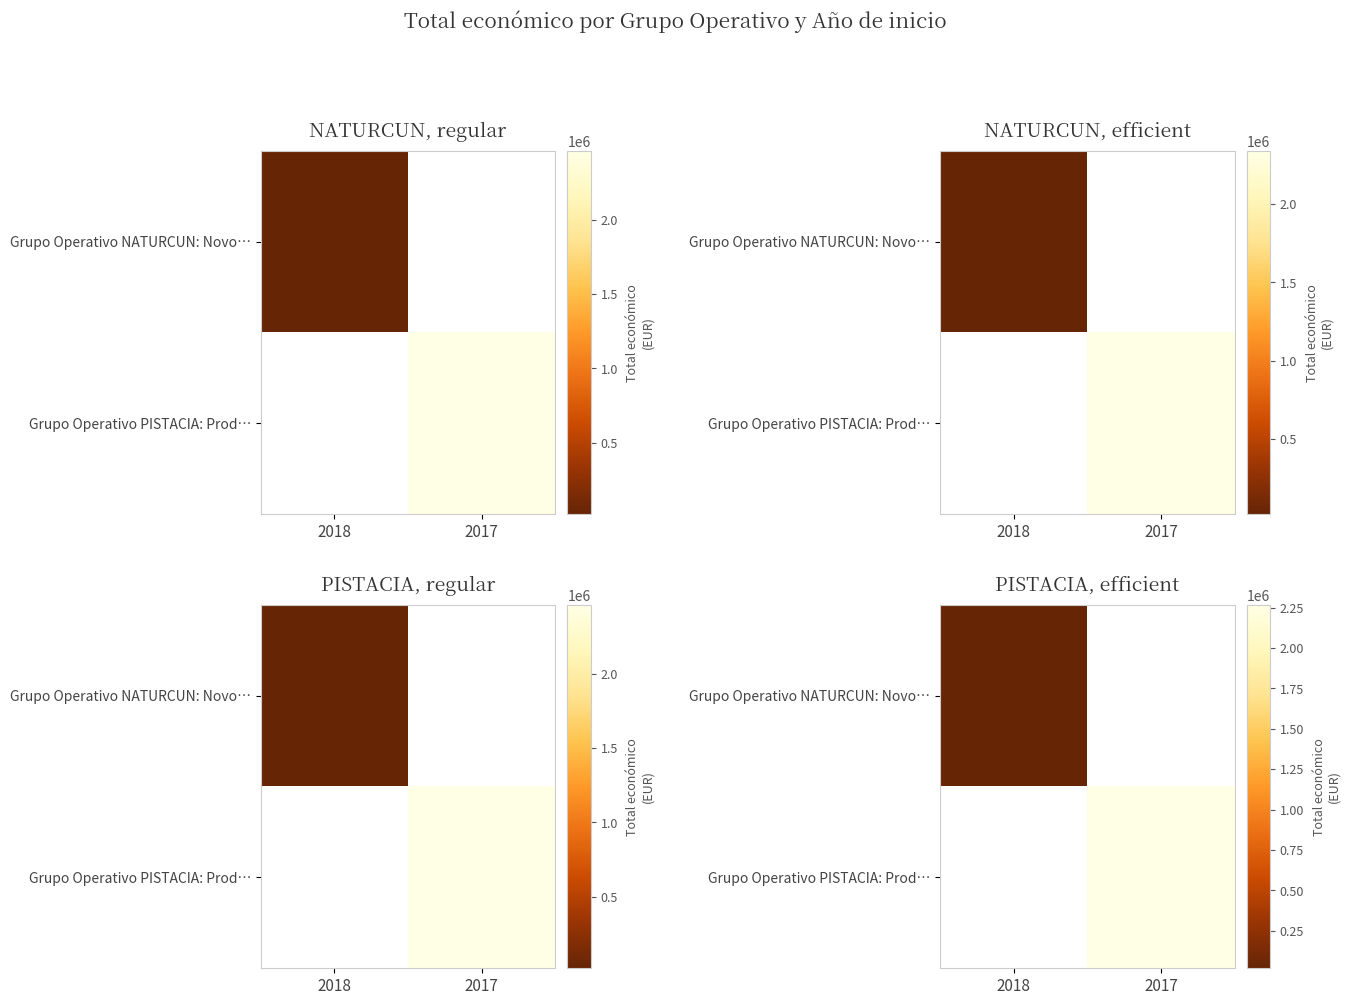

What is the sum of the Grupo Operativo NATURCUN: Novo… values at 2017 and 2018?

17919.8